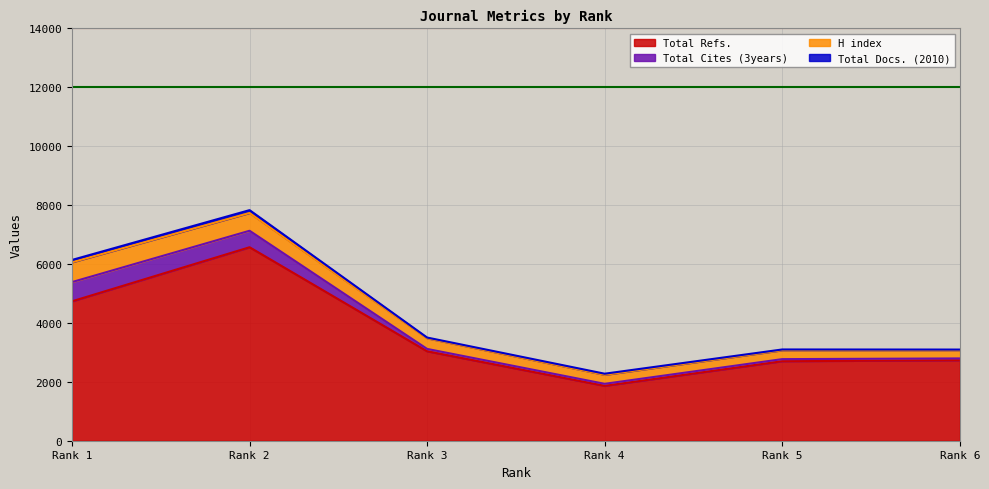

What is the average value of the H index series?

420